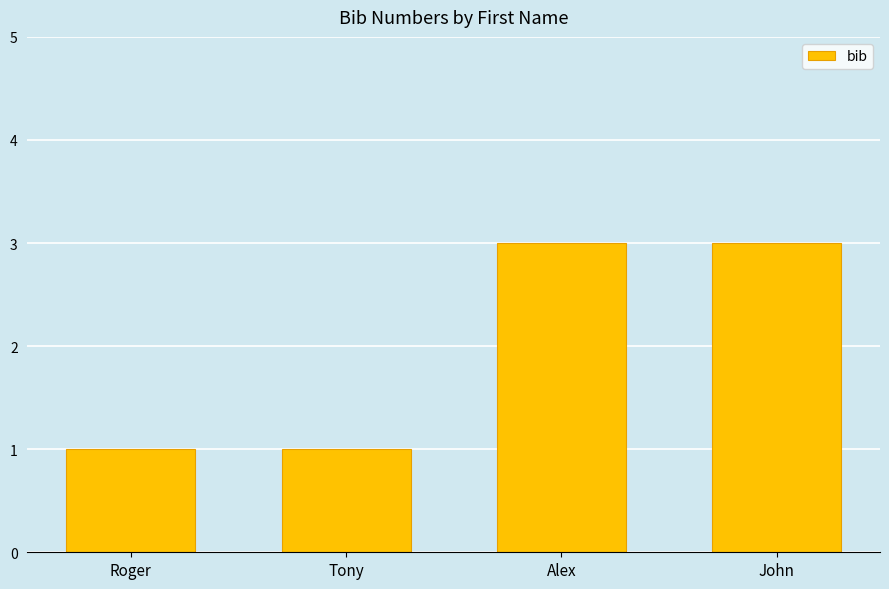

How many values are between 1 and 3?

4